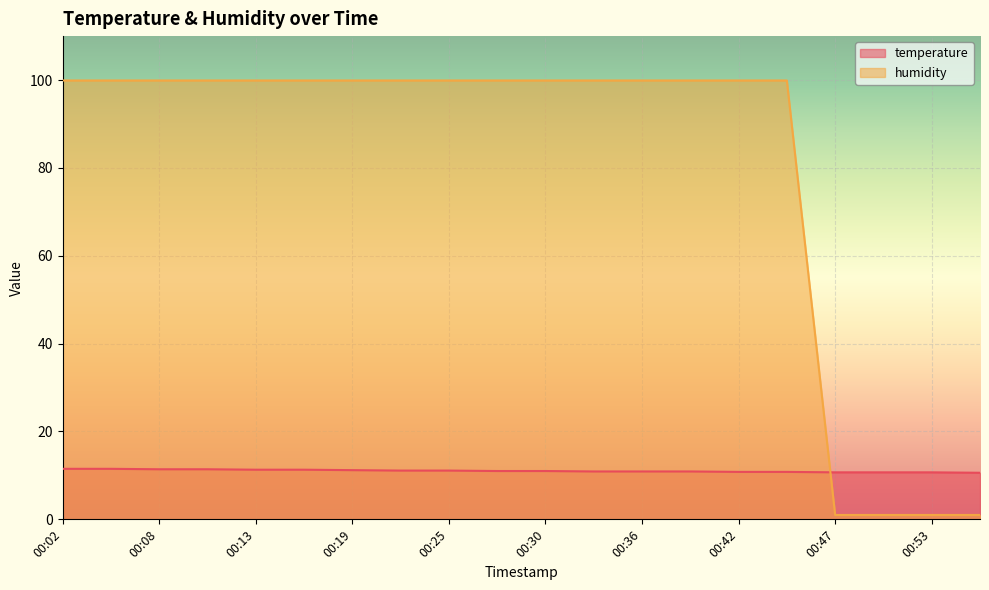

What is the average value of the temperature series?

11.0